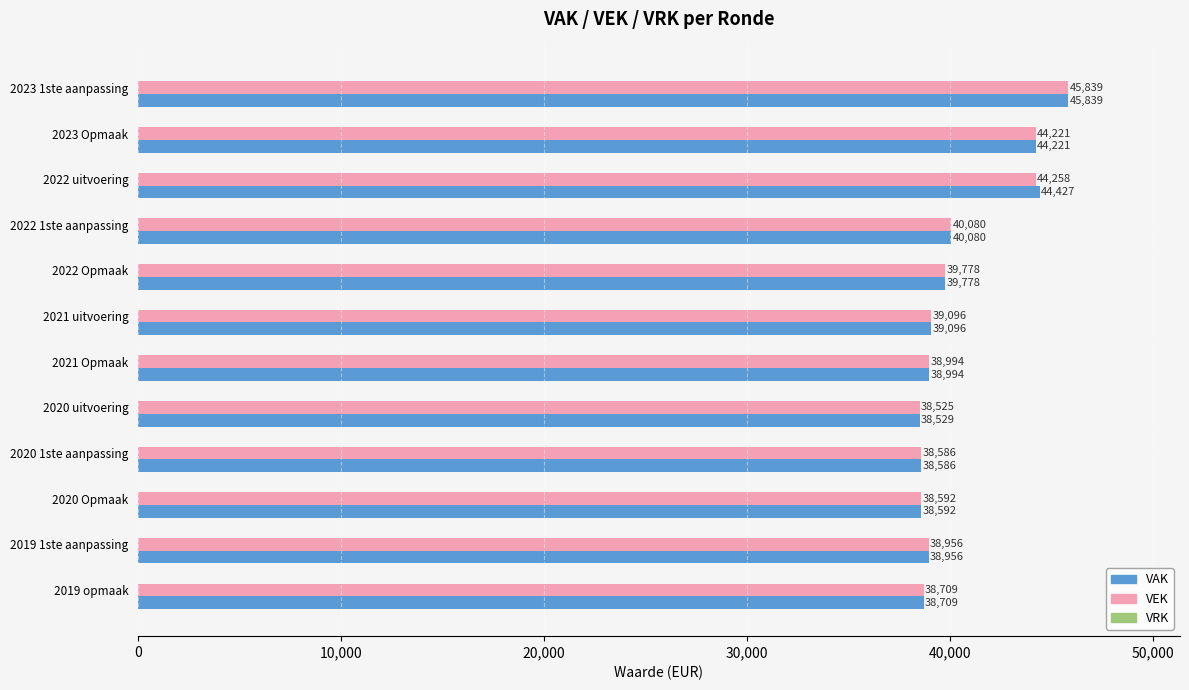

Which series has the widest spread of values?

VEK